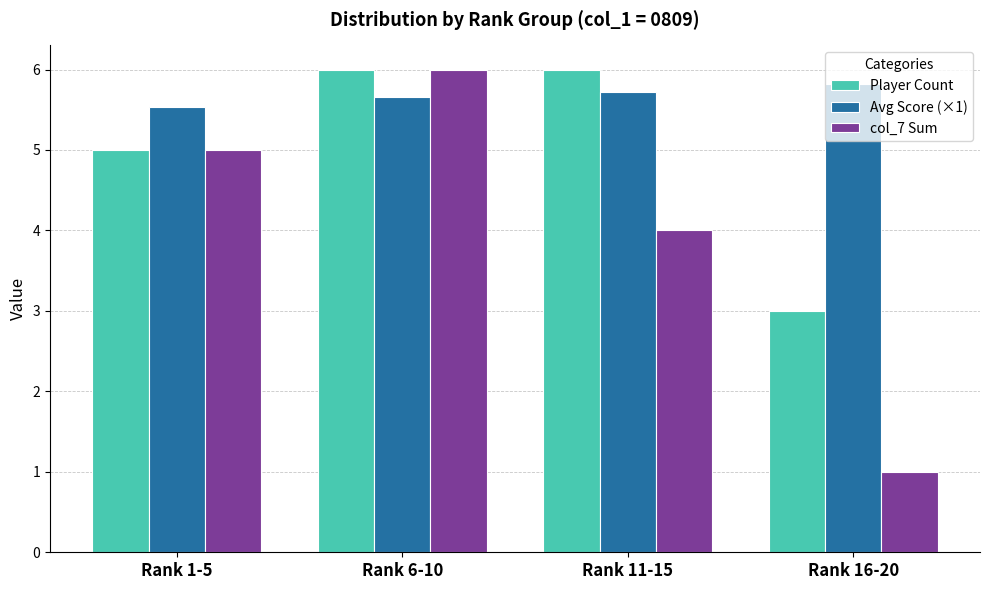

Is it true that Avg Score (×1) equals 5.7 at Rank 11-15?

True